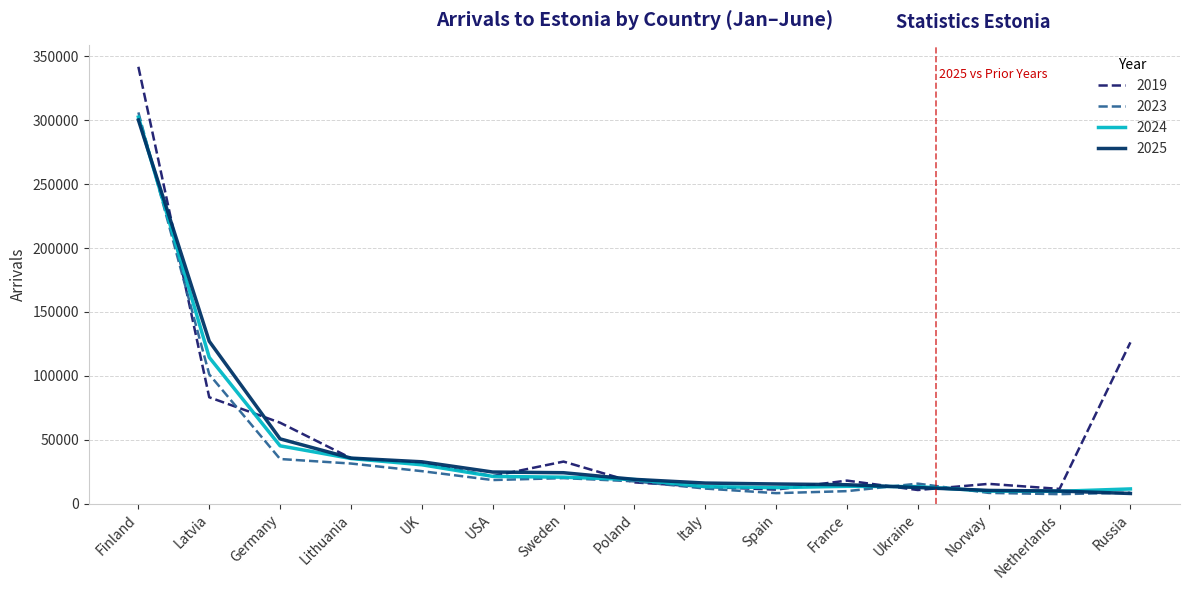

What is the difference between the second highest and minimum values in the 2024 series?

104711